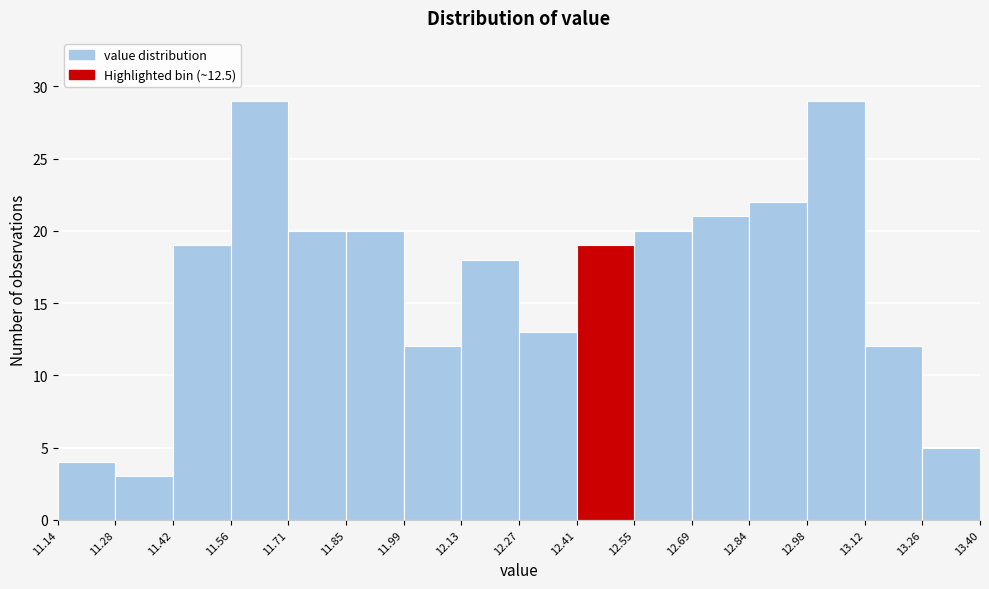

How tall is the bar that spans 11.28 to 11.42 on the x-axis? The values are not printed on the chart, so give them approximately, as read against the axis.

3